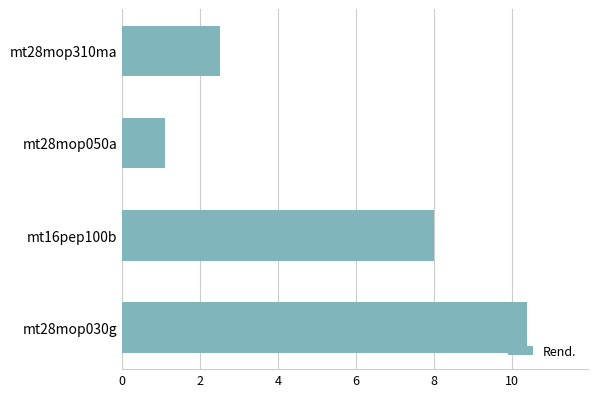

What is the maximum value shown in the chart?

10.4